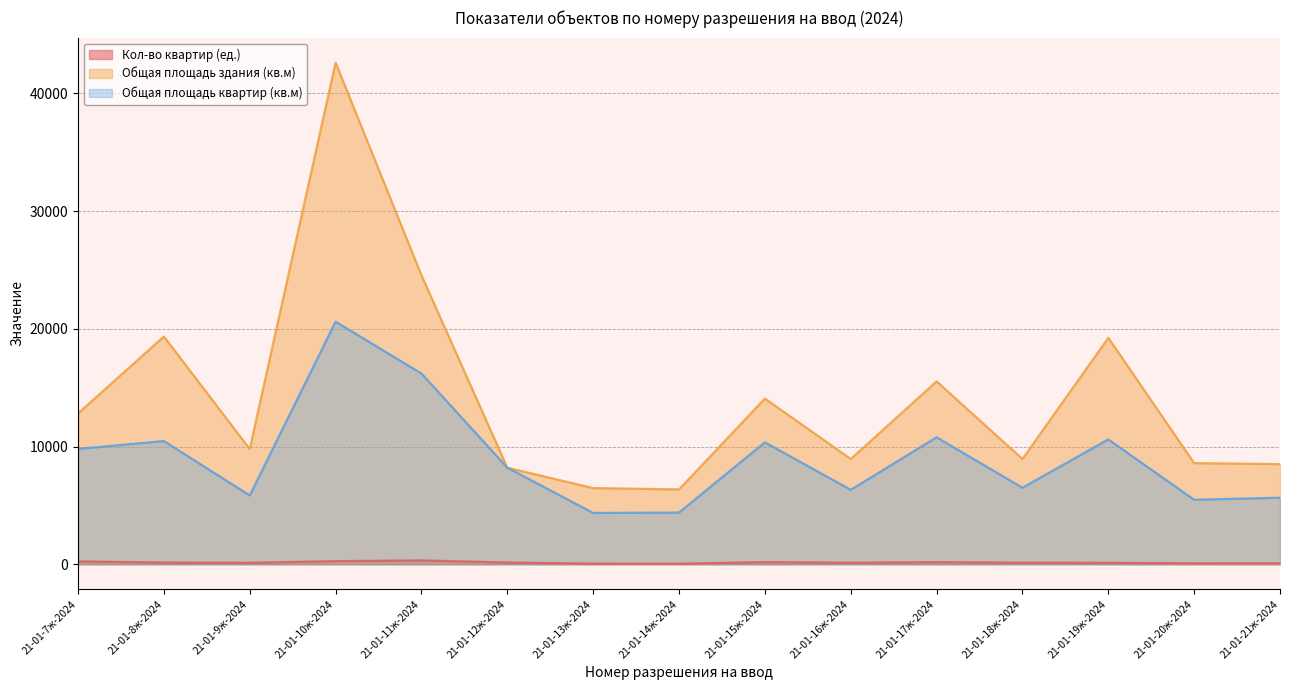

What is the difference between the highest and lowest values at 21-01-9ж-2024?

9668.8